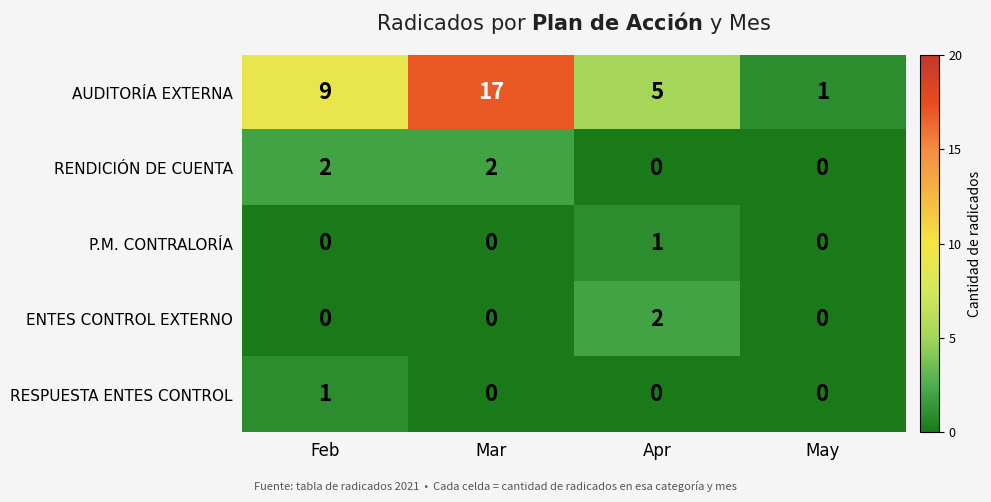

Reading left to right, transcribe all the data shown in this chart.

AUDITORÍA EXTERNA: Feb=9	Mar=17	Apr=5	May=1
RENDICIÓN DE CUENTA: Feb=2	Mar=2	Apr=0	May=0
P.M. CONTRALORÍA: Feb=0	Mar=0	Apr=1	May=0
ENTES CONTROL EXTERNO: Feb=0	Mar=0	Apr=2	May=0
RESPUESTA ENTES CONTROL: Feb=1	Mar=0	Apr=0	May=0